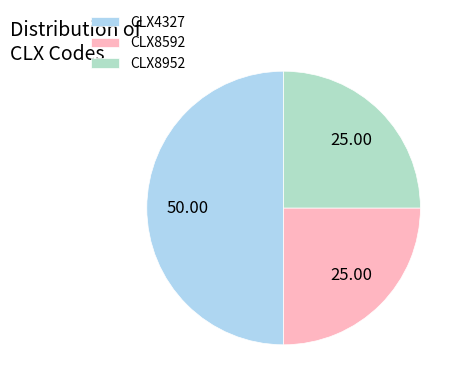

Does CLX8952 account for over 50% of the chart?

No